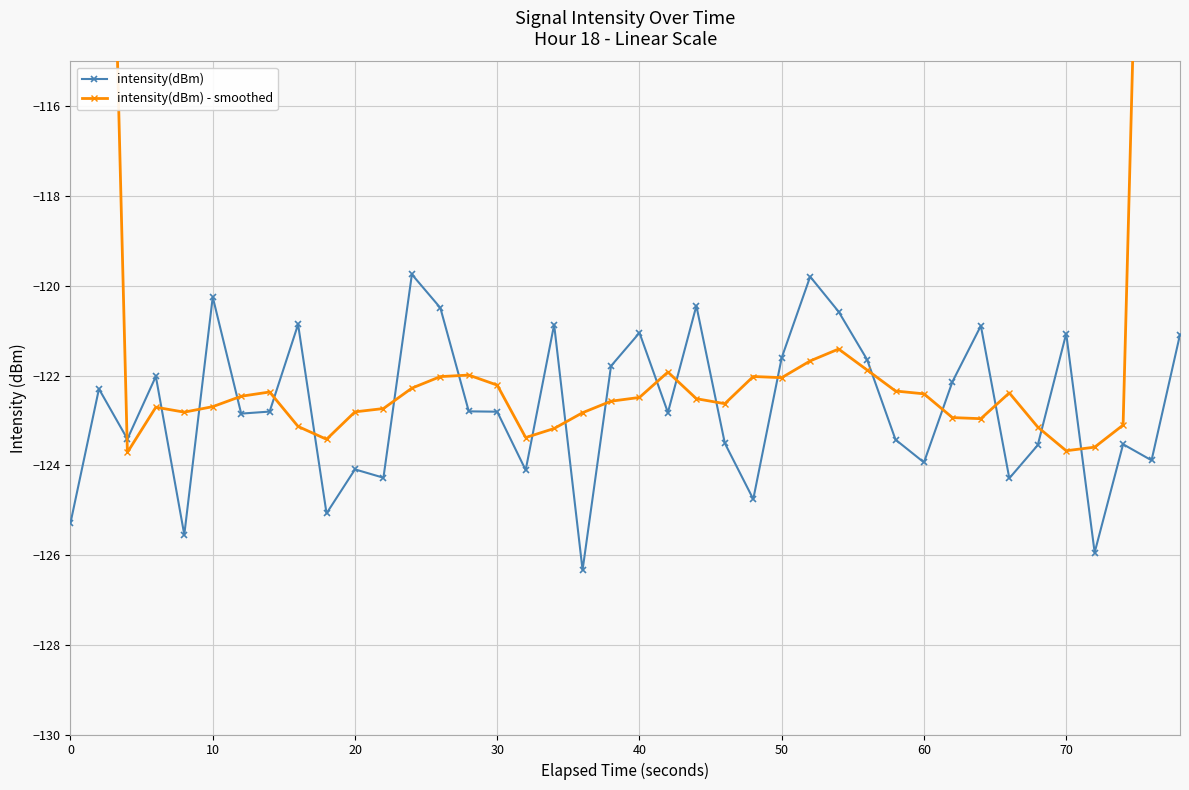

Count the number of data series in this chart.

2